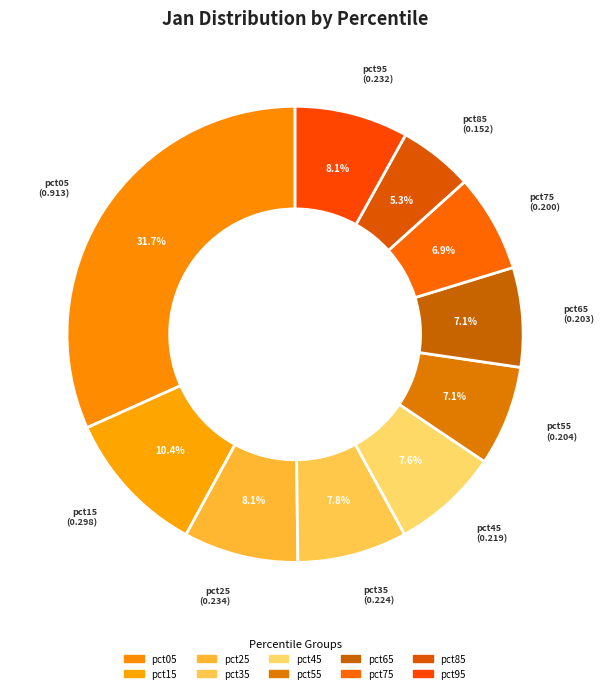

How many slices are in this pie chart?

10